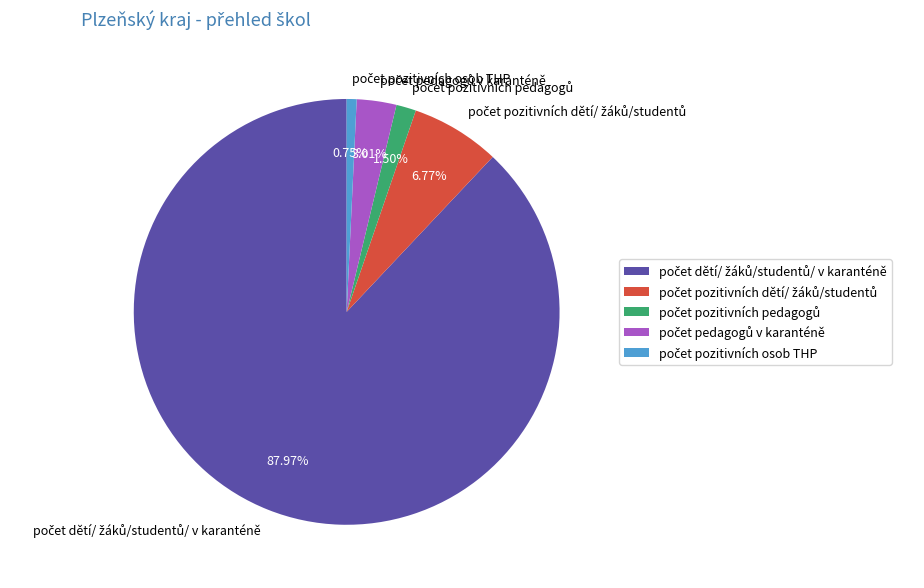

Is there any slice that represents more than half of the pie?

Yes